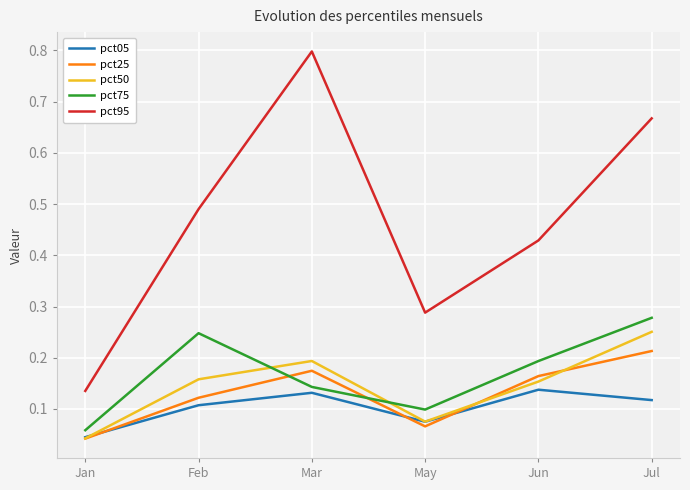

Which category has the lowest value in the pct95 series?

Jan